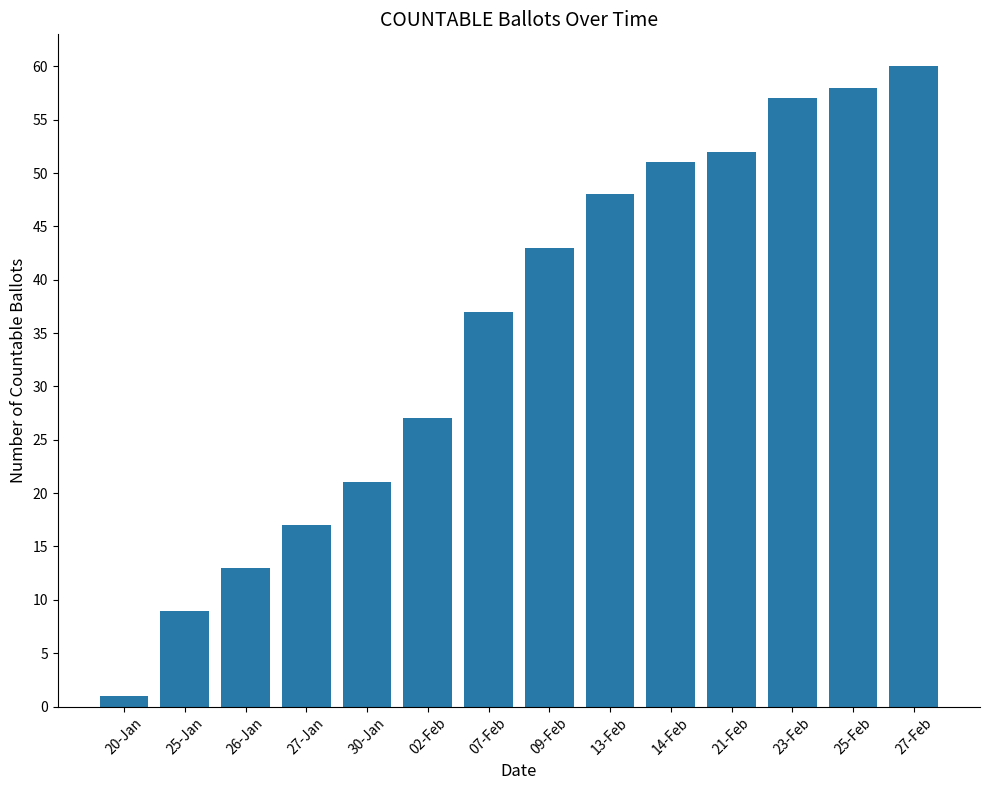

At which label is the value closest to 30?

02-Feb